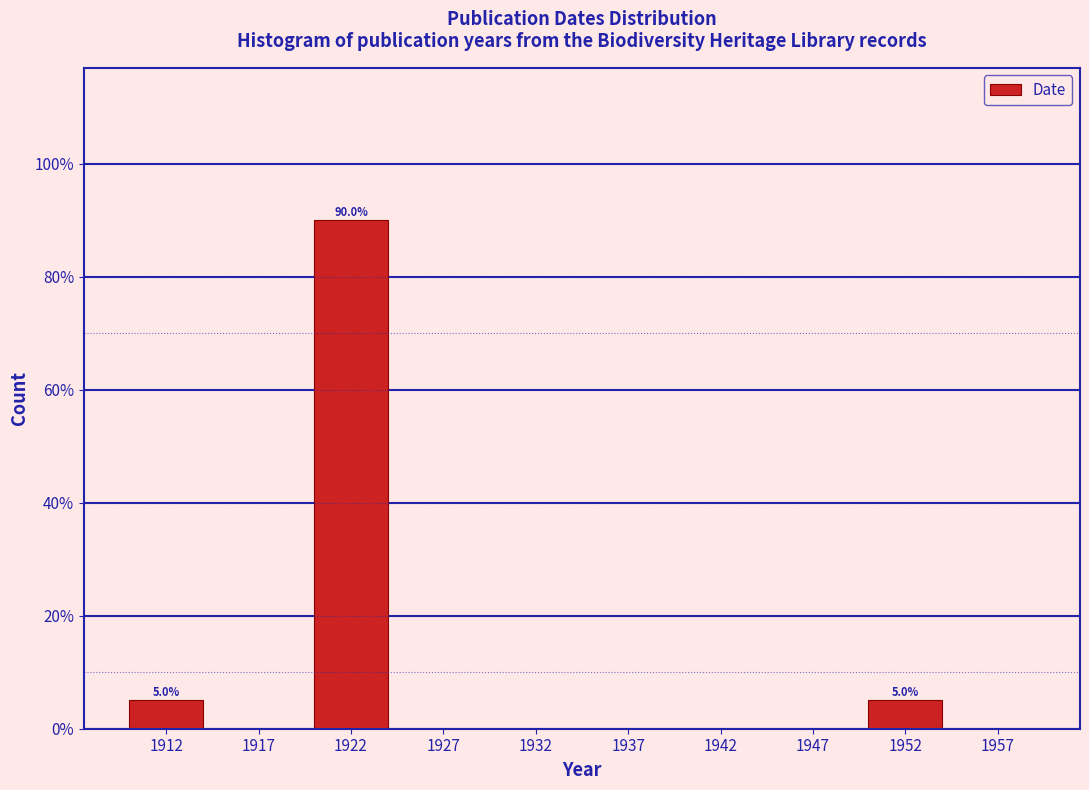

Over which range of the x-axis is the bar tallest?

1920 to 1925